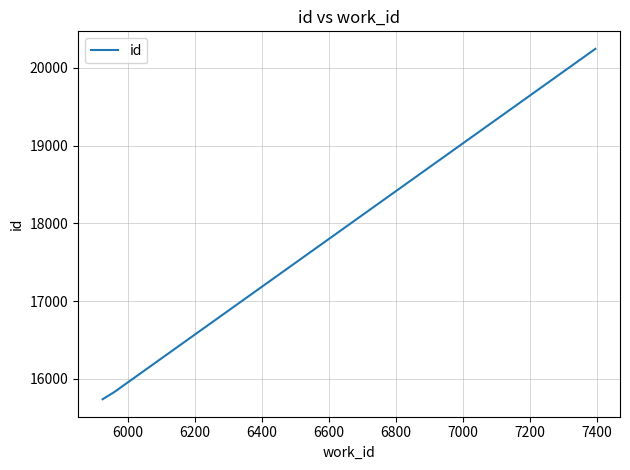

What is the difference between the maximum and minimum values?

4509